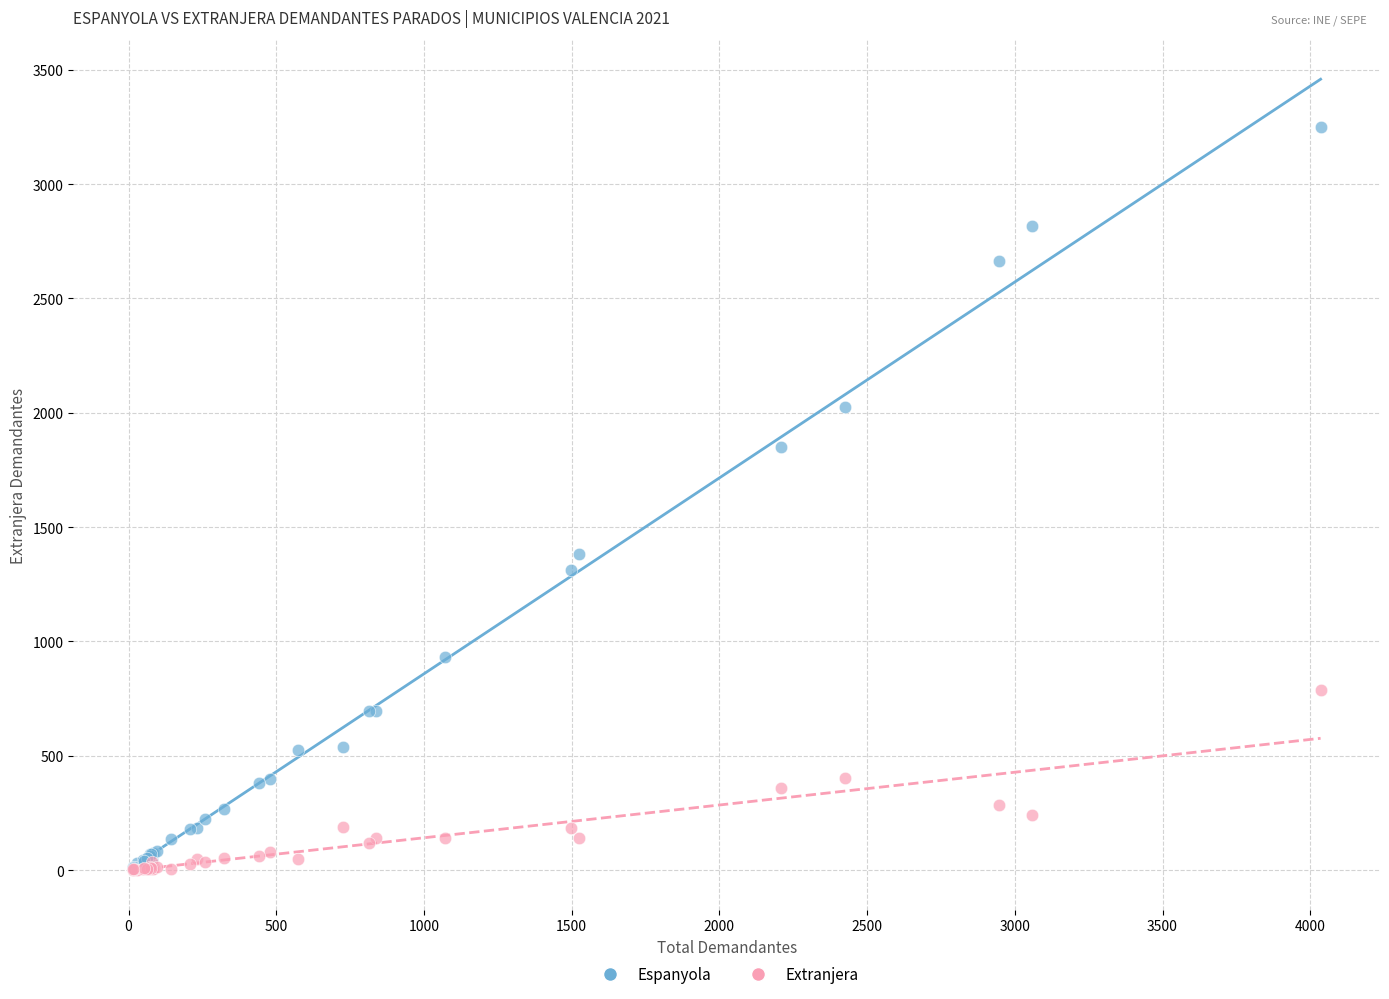

What are all the series names shown in the legend?

Espanyola, Extranjera